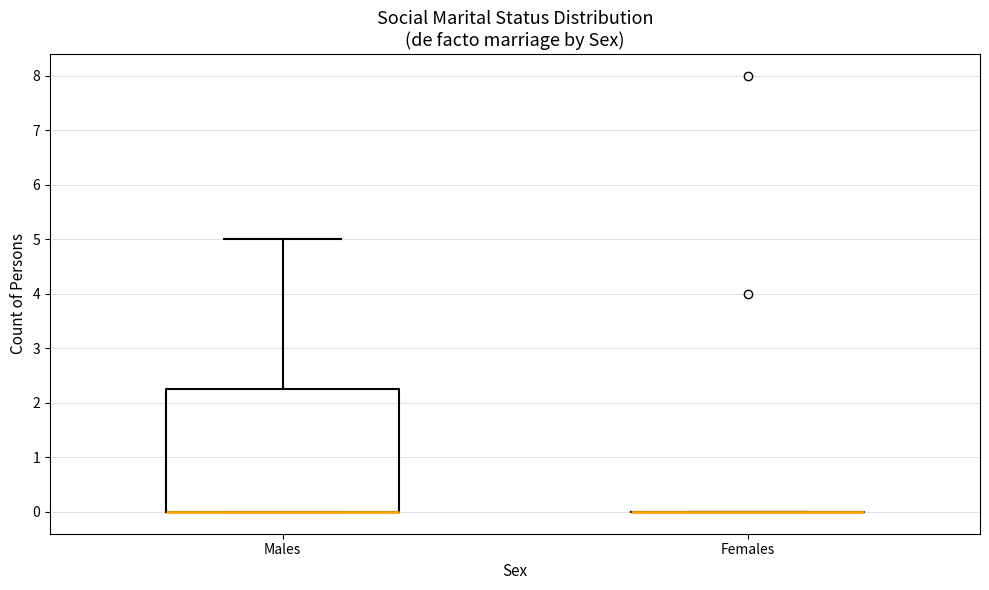

Reading left to right, read every box against the y-axis: the position of its median line, the range the box covers, and the ends of its whiskers. The values are not printed on the chart, so give them approximately, as read against the axis.

Males: median 0.0 (drawn on the box's lower edge), box 0.0 to 2.3, whiskers 0.0 to 5.0
Females: box collapsed to a line at 0.0, whiskers 0.0 to 0.0